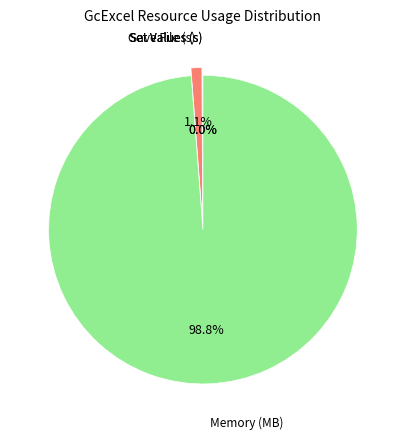

Is there any slice that represents more than half of the pie?

Yes